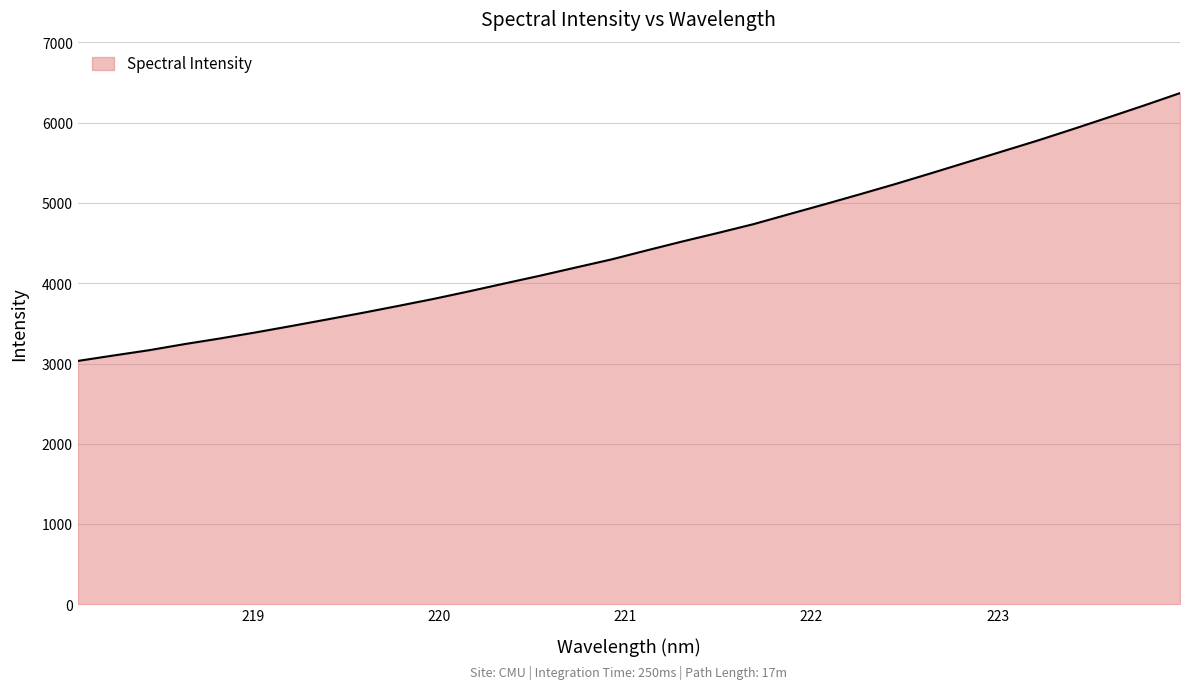

What is the difference between the maximum and minimum values?

3335.5